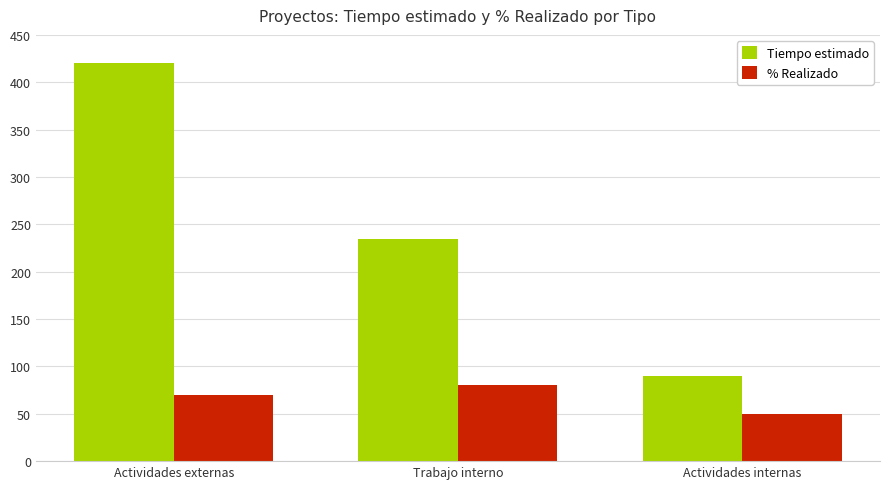

What is the sum of all % Realizado values?

200